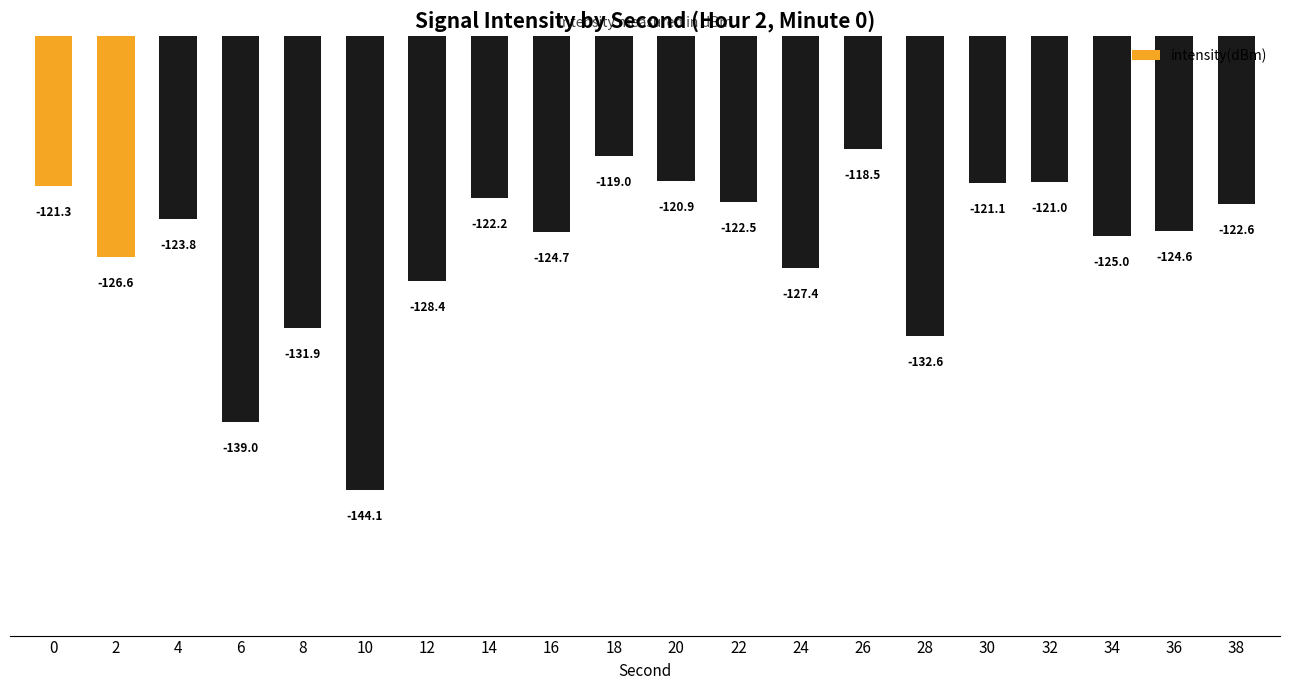

What is the greatest value displayed?

-118.5